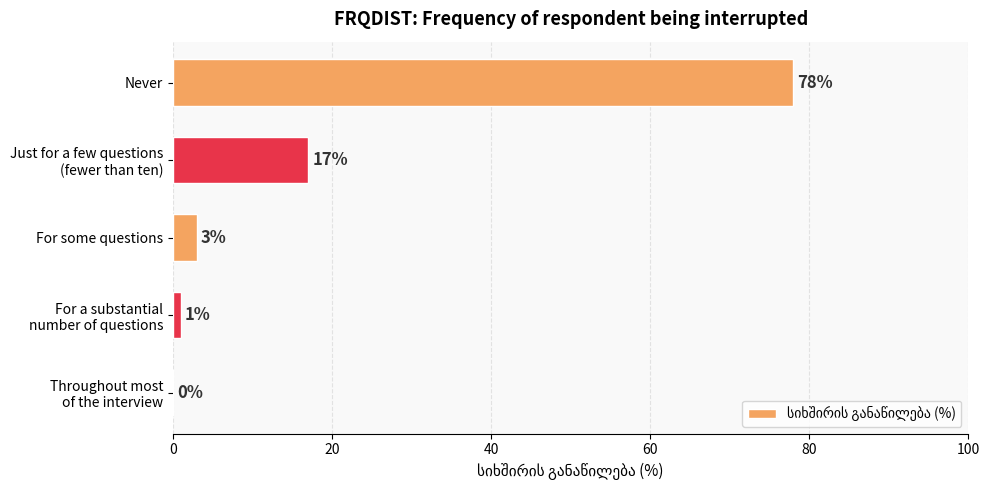

Is it true that the value at For some questions is 3?

True